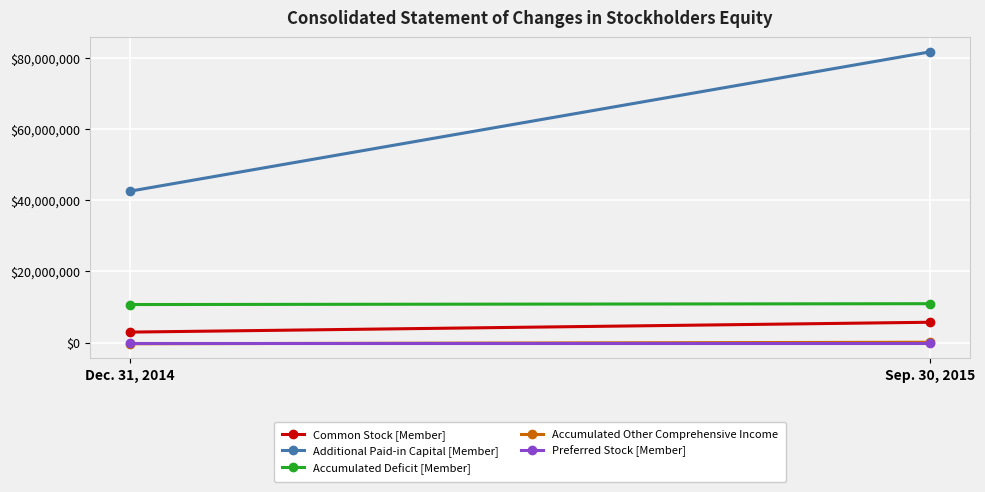

Is this an area chart (filled region under the line)?

No